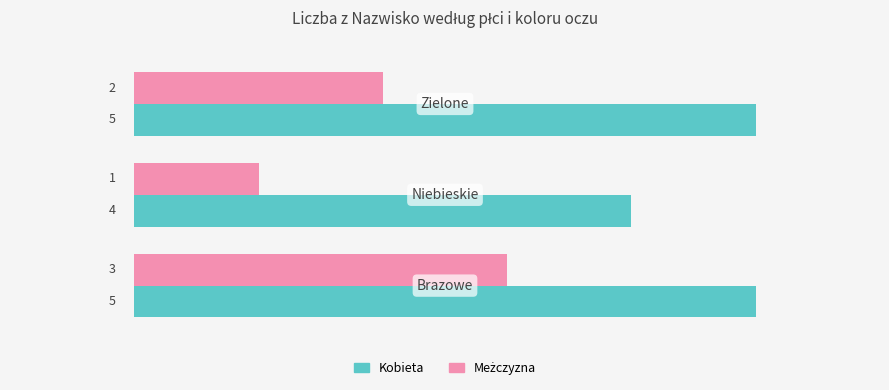

How many data points in Kobieta are less than 5?

1